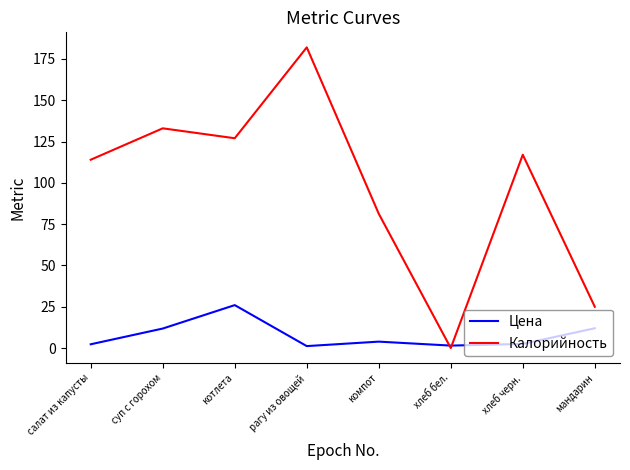

At which category is the sum across all series the highest?

рагу из овощей